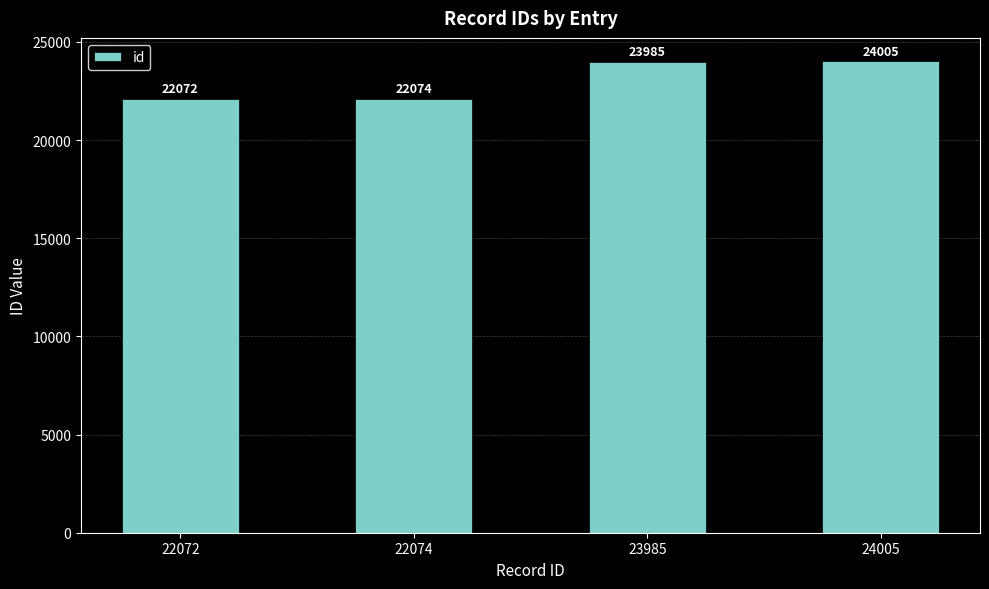

How many bars are there in total?

4